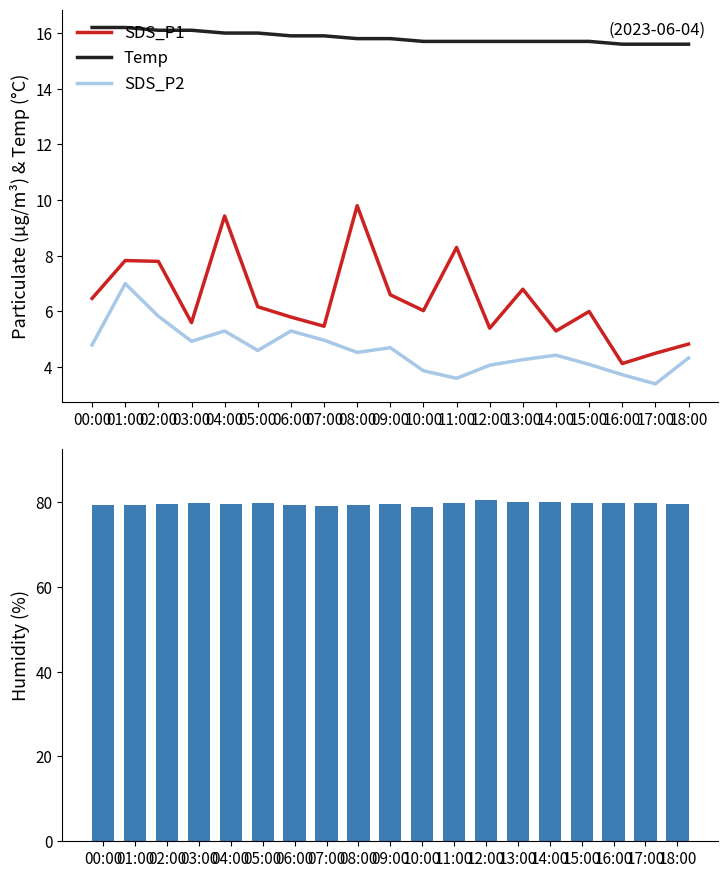

Reading left to right, transcribe all the data shown in this chart.

SDS_P1: 00:00=6.5	01:00=7.8	02:00=7.8	03:00=5.6	04:00=9.4	05:00=6.2	06:00=5.8	07:00=5.5	08:00=9.8	09:00=6.6	10:00=6.0	11:00=8.3	12:00=5.4	13:00=6.8	14:00=5.3	15:00=6.0	16:00=4.1	17:00=4.5	18:00=4.8
Temp: 00:00=16.2	01:00=16.2	02:00=16.1	03:00=16.1	04:00=16.0	05:00=16.0	06:00=15.9	07:00=15.9	08:00=15.8	09:00=15.8	10:00=15.7	11:00=15.7	12:00=15.7	13:00=15.7	14:00=15.7	15:00=15.7	16:00=15.6	17:00=15.6	18:00=15.6
SDS_P2: 00:00=4.8	01:00=7.0	02:00=5.8	03:00=4.9	04:00=5.3	05:00=4.6	06:00=5.3	07:00=5.0	08:00=4.5	09:00=4.7	10:00=3.9	11:00=3.6	12:00=4.1	13:00=4.3	14:00=4.4	15:00=4.1	16:00=3.7	17:00=3.4	18:00=4.3
Humidity: 00:00=79.3	01:00=79.3	02:00=79.5	03:00=79.8	04:00=79.6	05:00=79.9	06:00=79.4	07:00=79.0	08:00=79.3	09:00=79.6	10:00=78.9	11:00=79.9	12:00=80.4	13:00=80.0	14:00=80.0	15:00=79.9	16:00=79.7	17:00=79.7	18:00=79.5